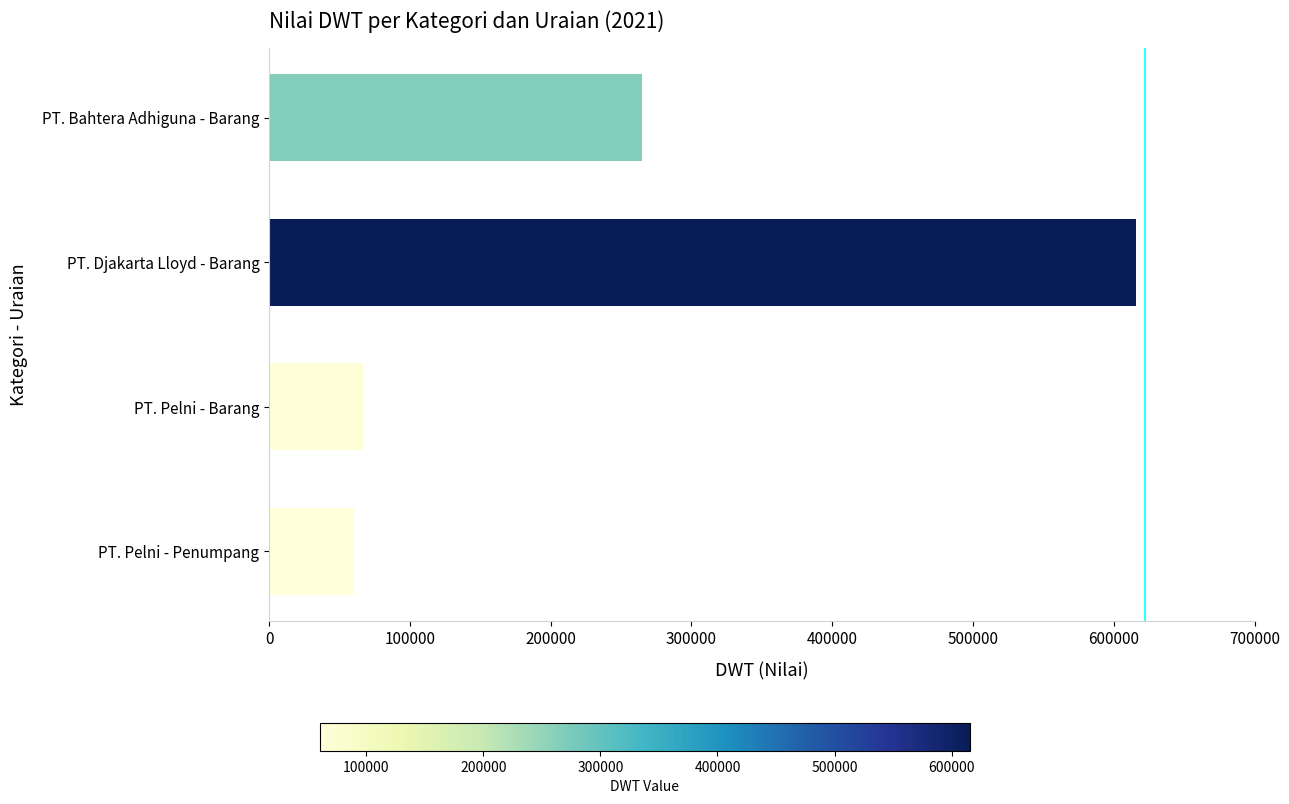

The value at PT. Djakarta Lloyd - Barang is 399718. True or false?

False